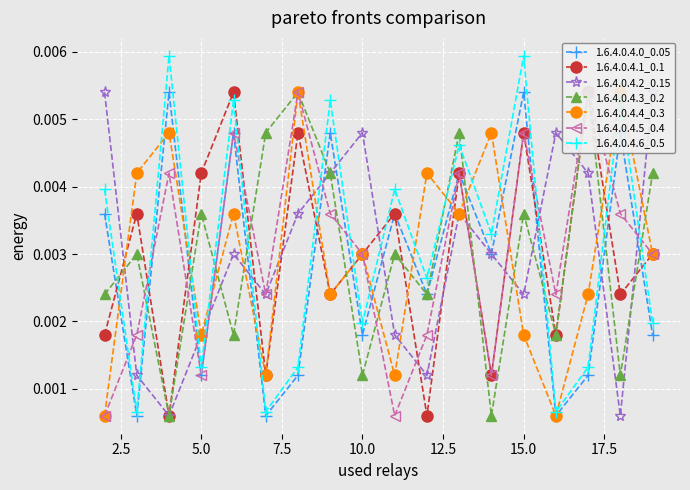

How many 1.6.4.0.4.6_0.5 values are between 0 and 1?

18